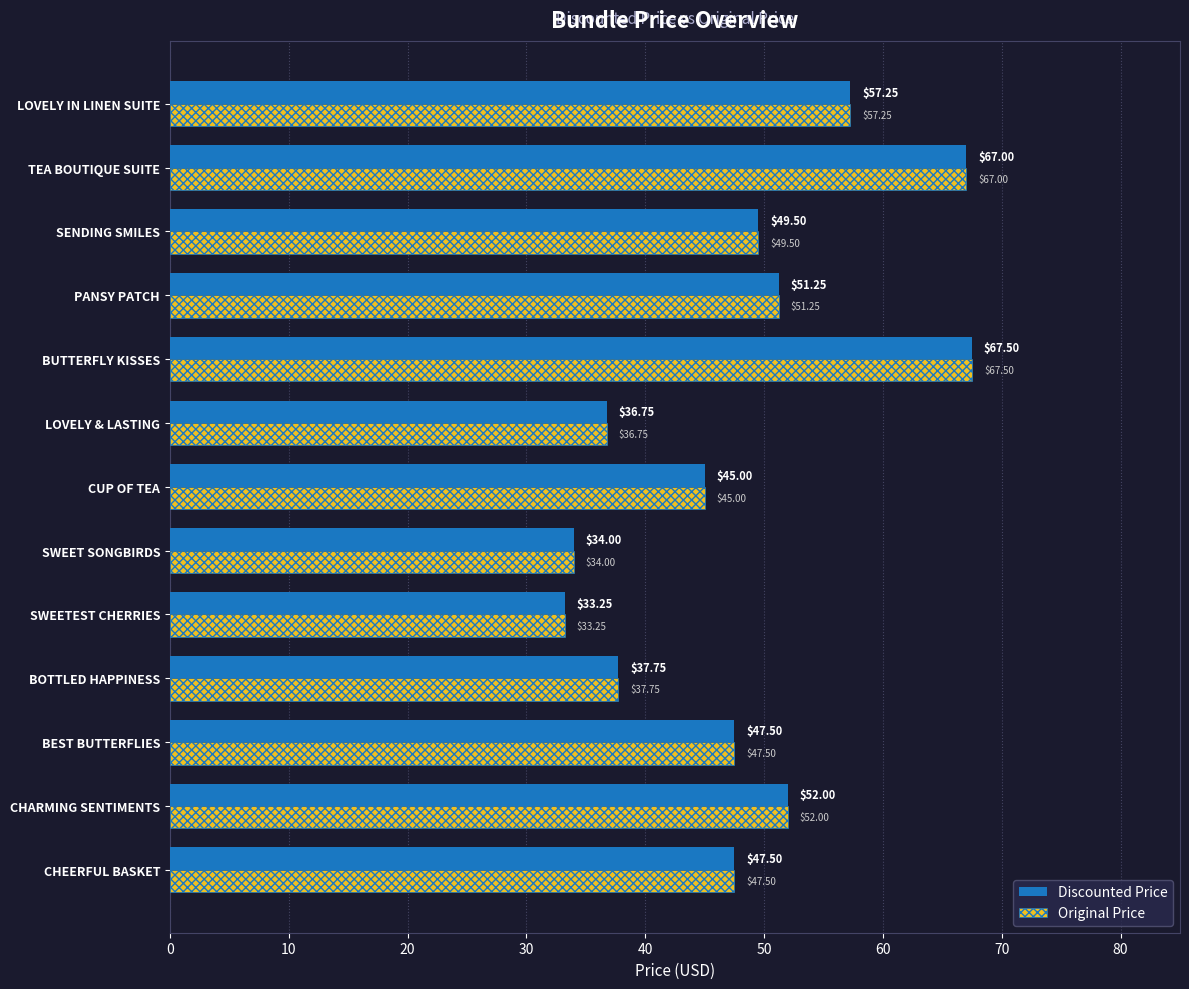

At which label is Original Price closest to 50?

SENDING SMILES